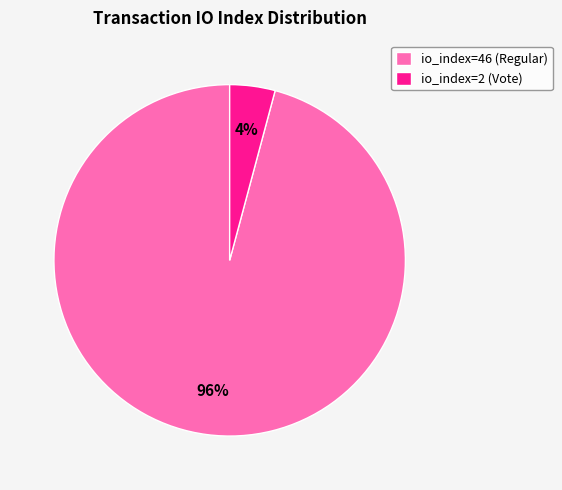

Which has a higher value, io_index=46 (Regular) or io_index=2 (Vote)?

io_index=46 (Regular)